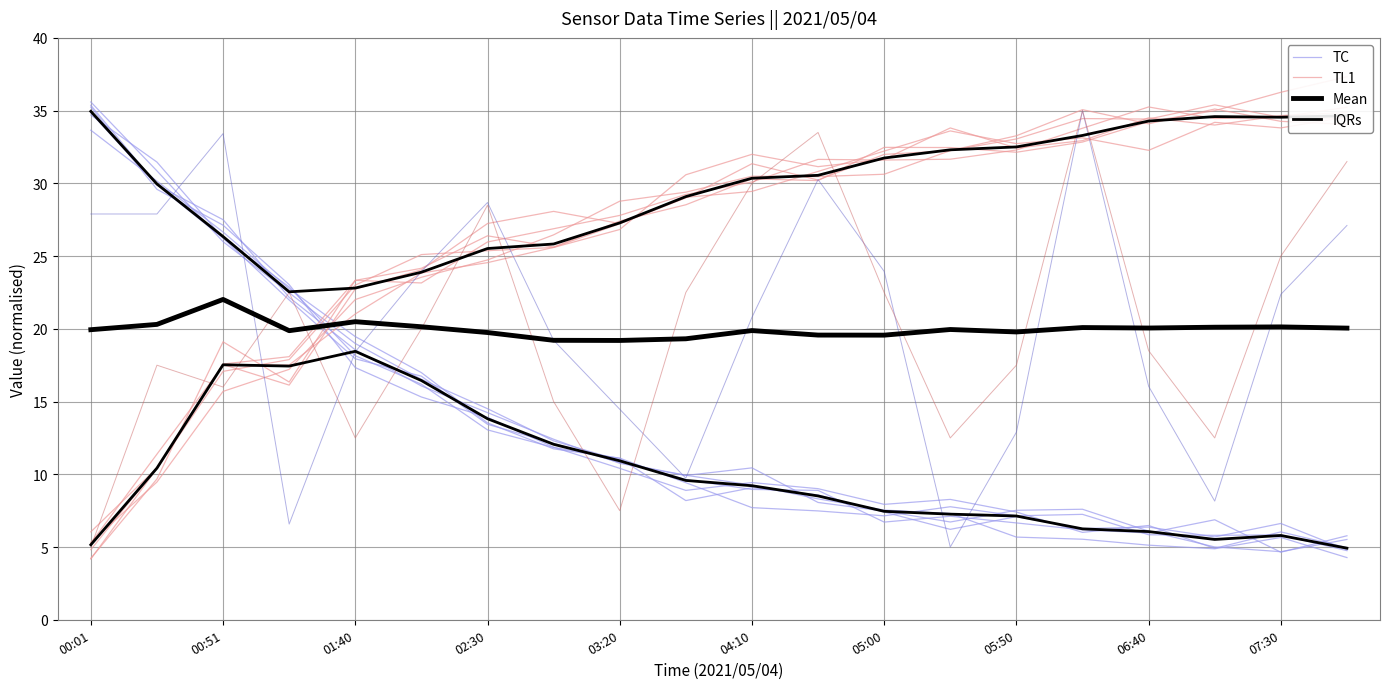

What is the average value of the Mean series?

20.0